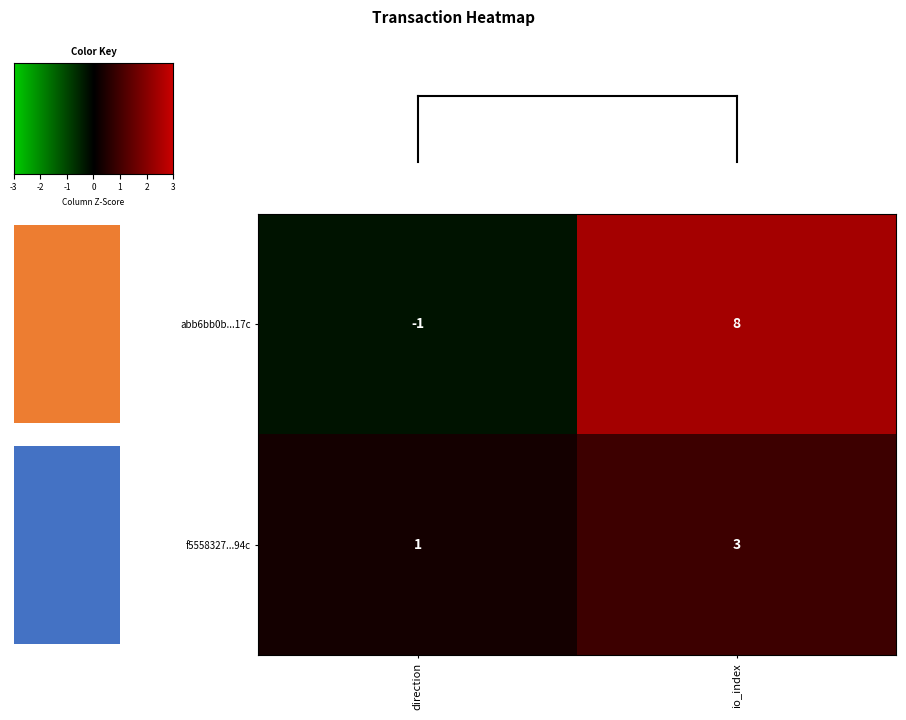

Reading right to left, transcribe all the data shown in this chart.

abb6bb0b...17c: io_index=8	direction=-1
f5558327...94c: io_index=3	direction=1